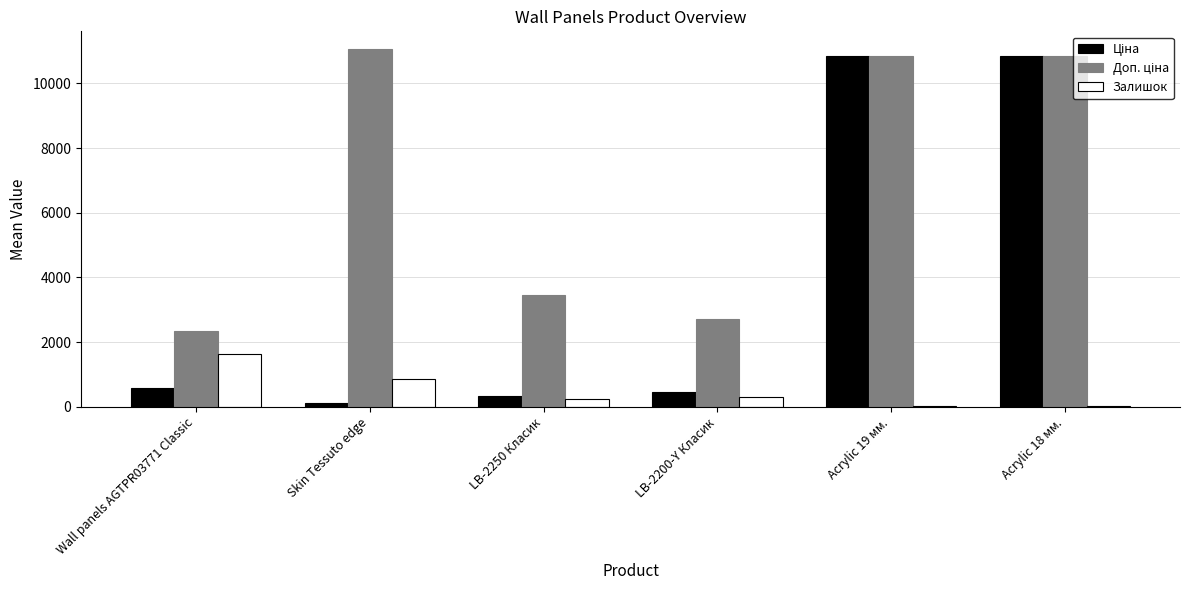

Is it true that Залишок equals 306.0 at LB-2200-Y Класик?

True